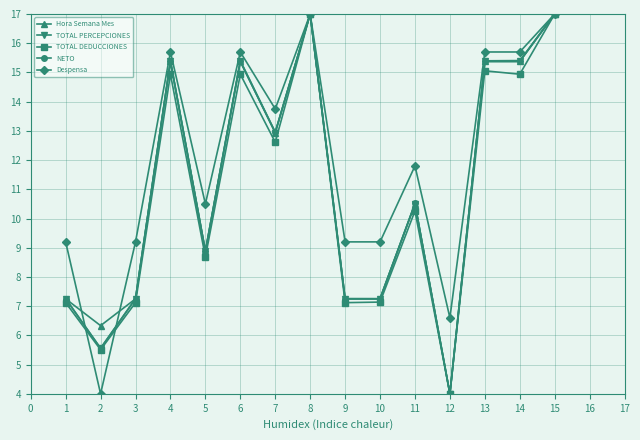

What is the difference between the maximum and minimum values in the TOTAL PERCEPCIONES series?

13.0